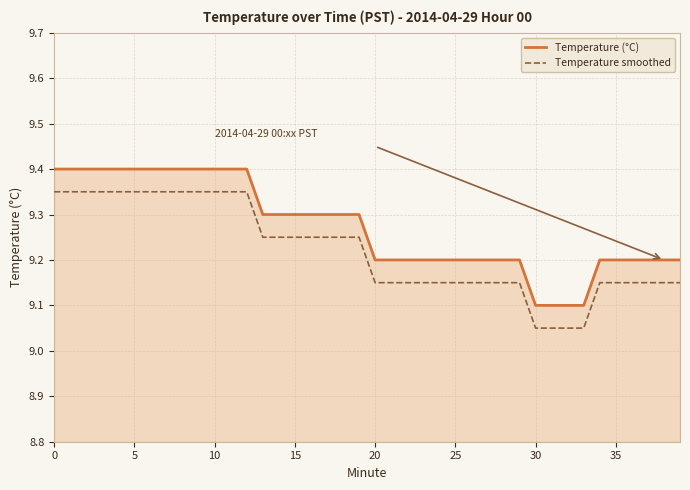

True or false: Temperature (°C) and Temperature smoothed intersect in this chart.

False